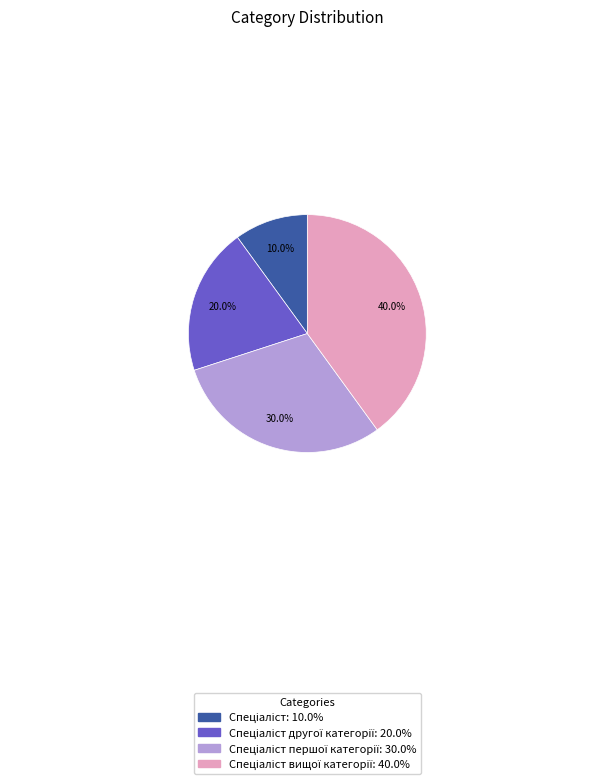

How many segments does this pie chart have?

4